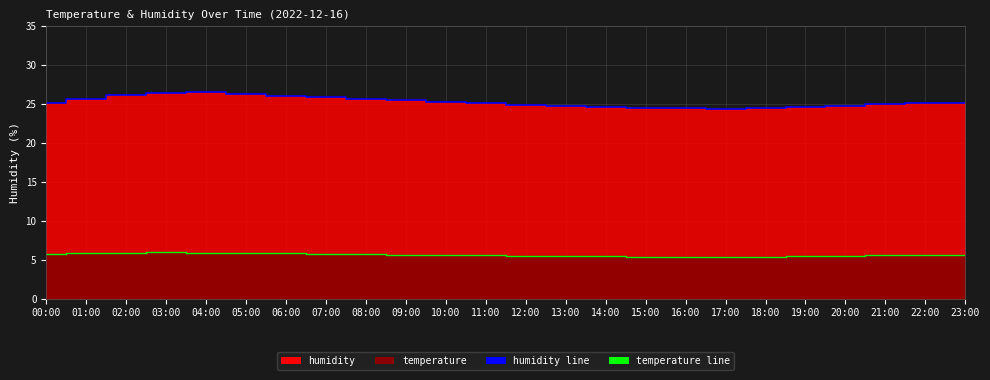

Between 13:00 and 21:00, which series saw the biggest shift?

humidity line